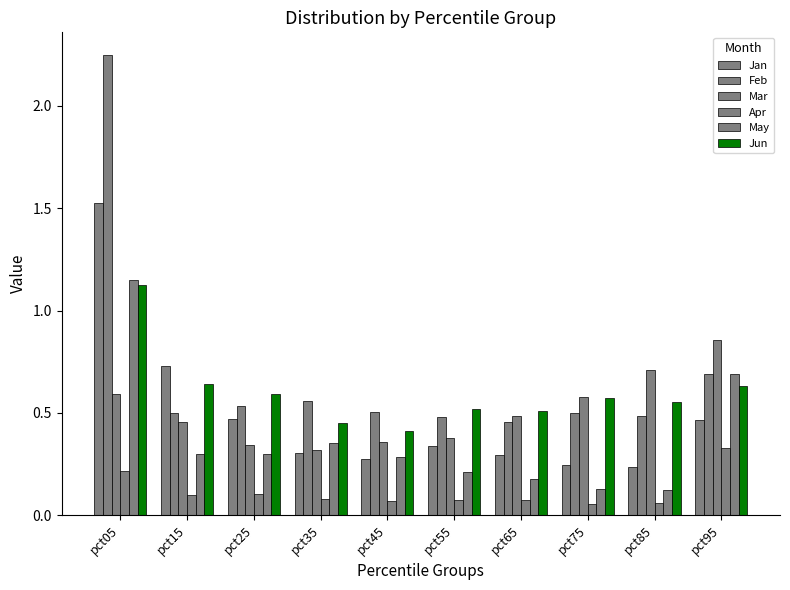

The value of Jan at pct75 is 0.1. True or false?

False